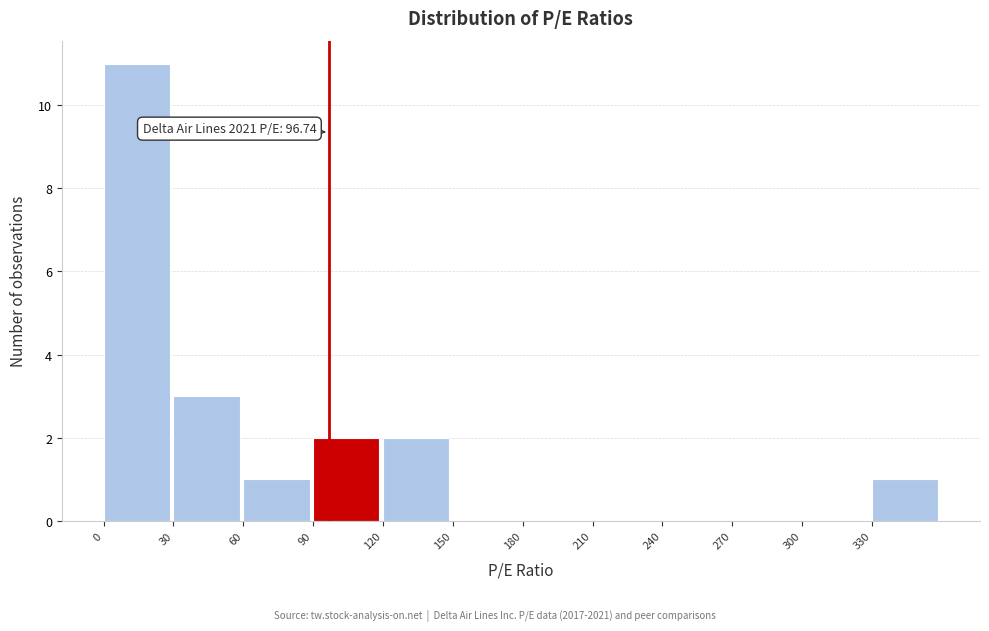

Which range on the x-axis has the tallest bar?

0 to 30